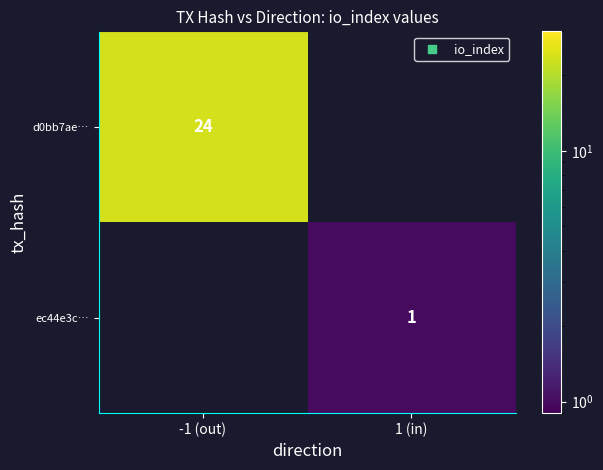

Count the number of categories in the chart.

2